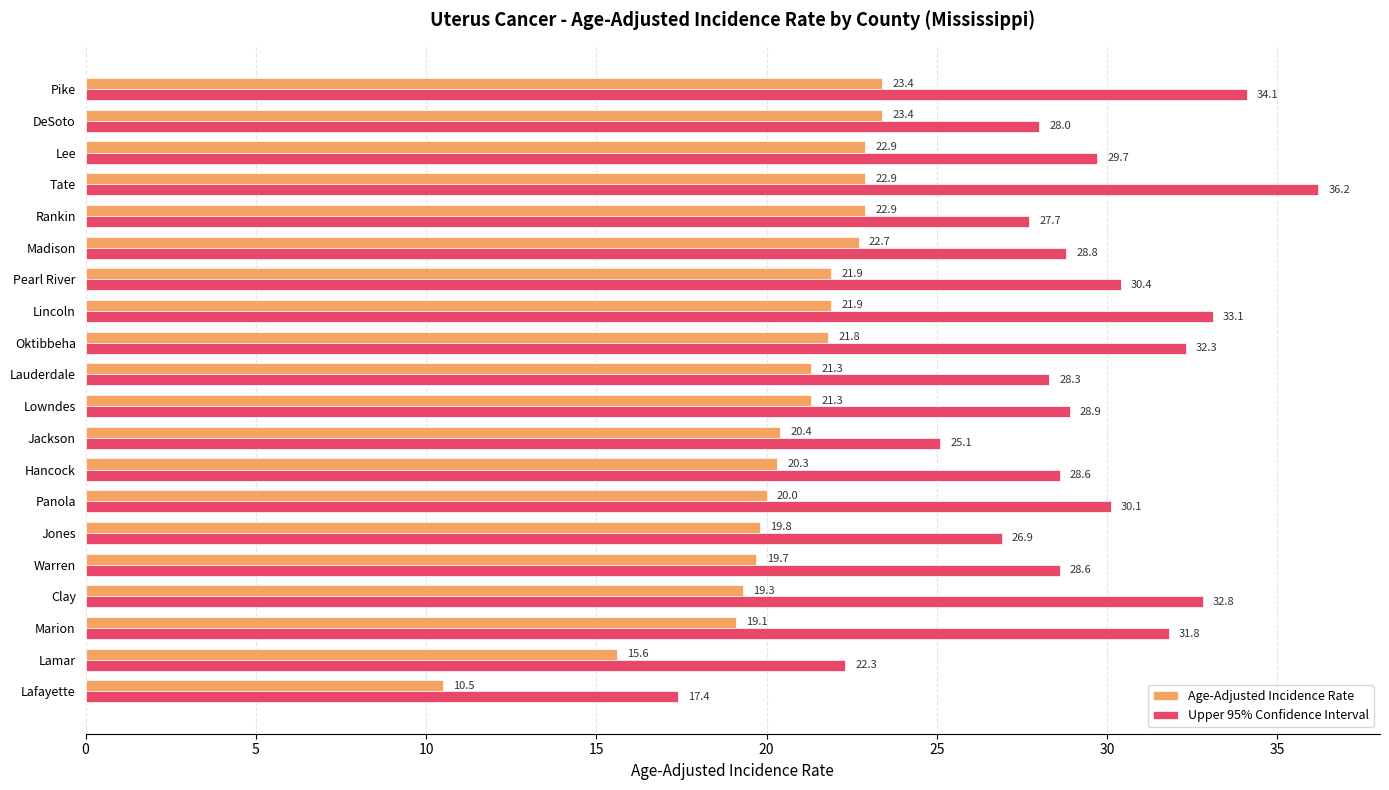

At which label is Age-Adjusted Incidence Rate closest to 16?

Lamar